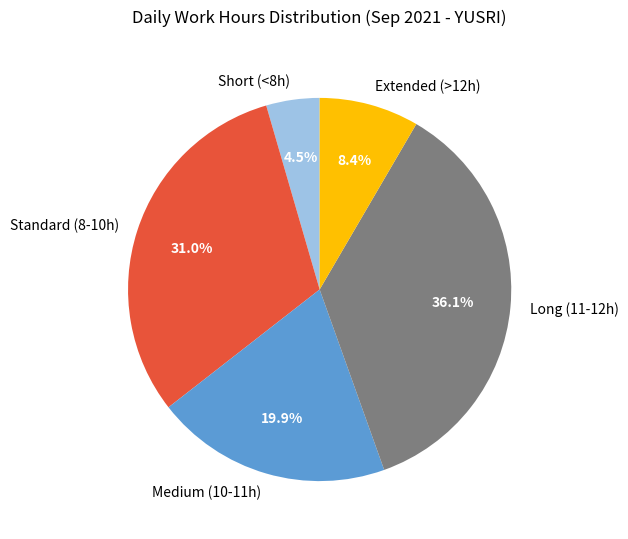

Is the sum of Extended (>12h) and Standard (8-10h) greater than half?

No